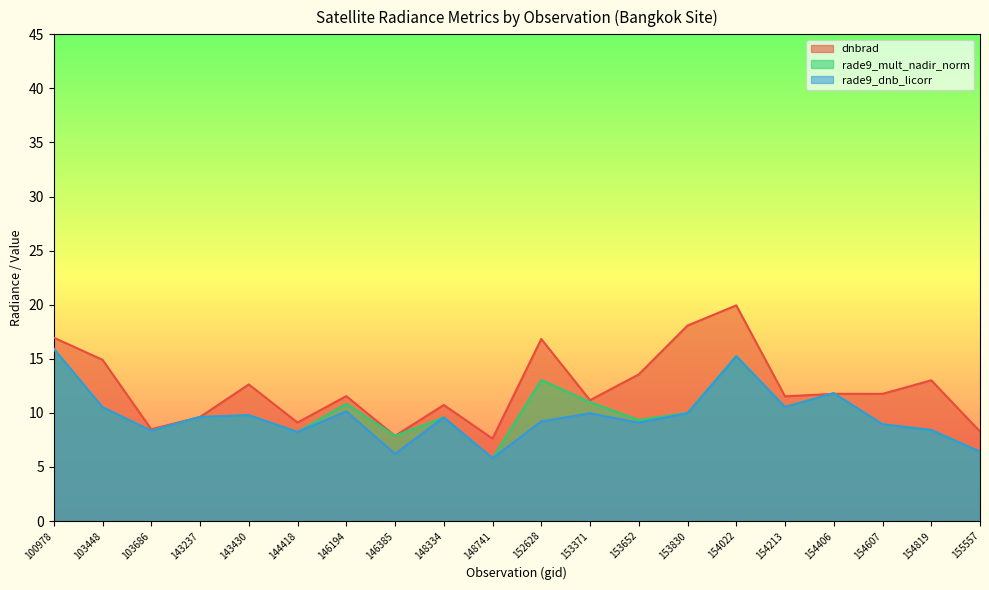

Which series changed the most between 103686 and 153652?

dnbrad